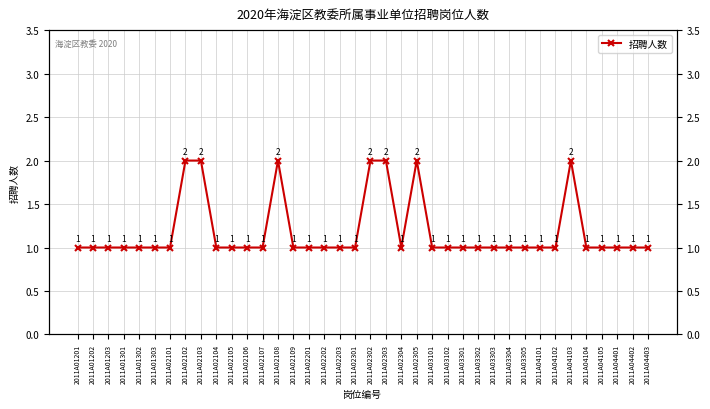

What is the value of the 6th point from the left?

1